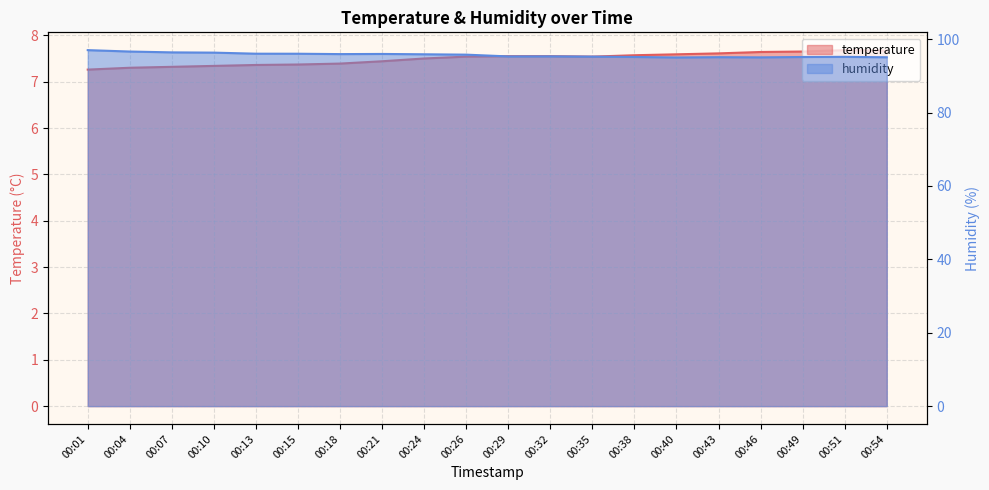

Which series has the largest range (max minus min)?

humidity